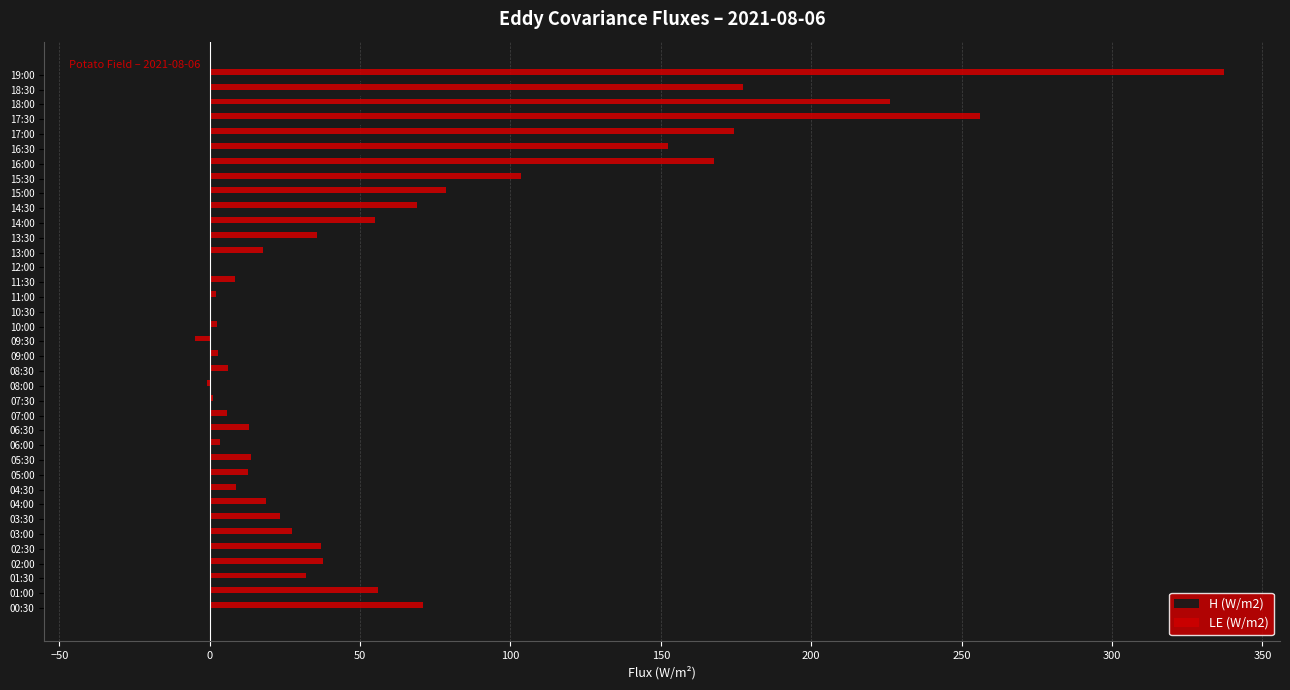

How many values in the LE (W/m2) series exceed 23?

19